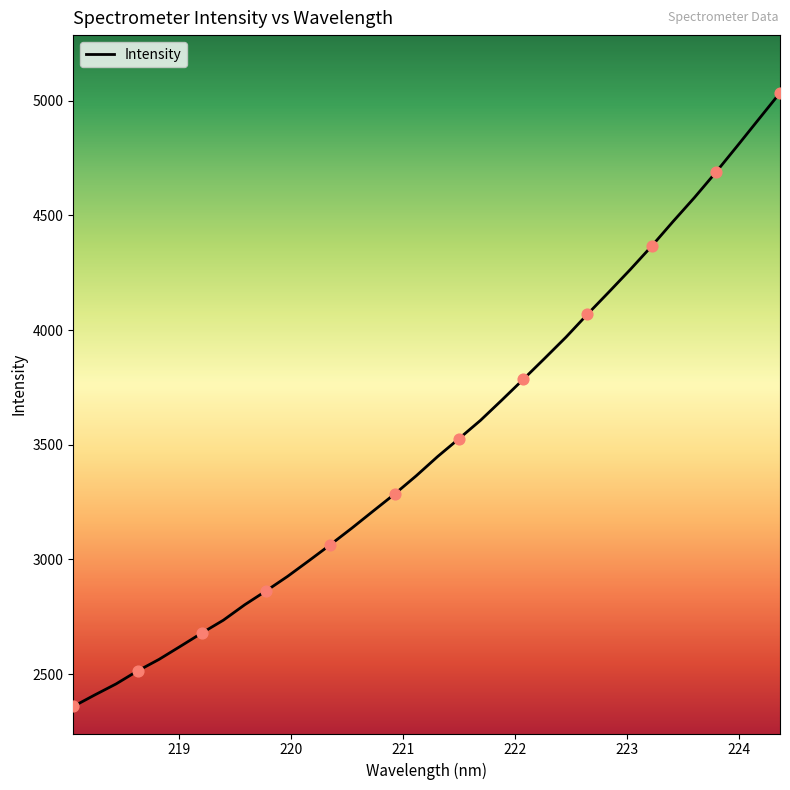

What is the maximum value shown in the chart?

5035.1